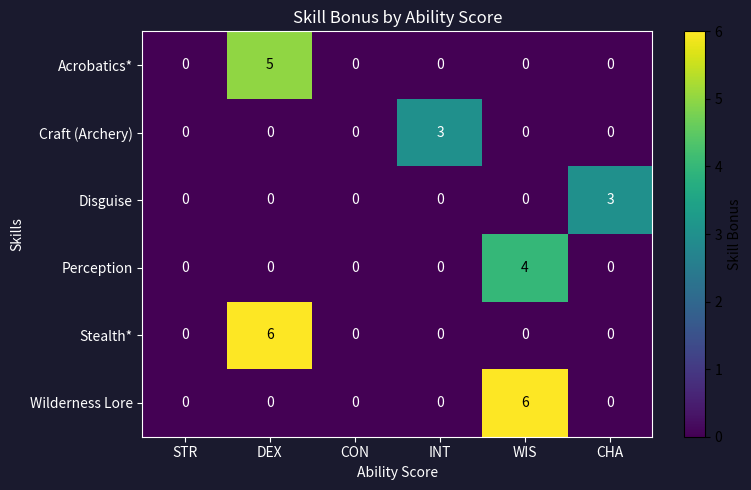

At which category is the sum across all series the highest?

DEX